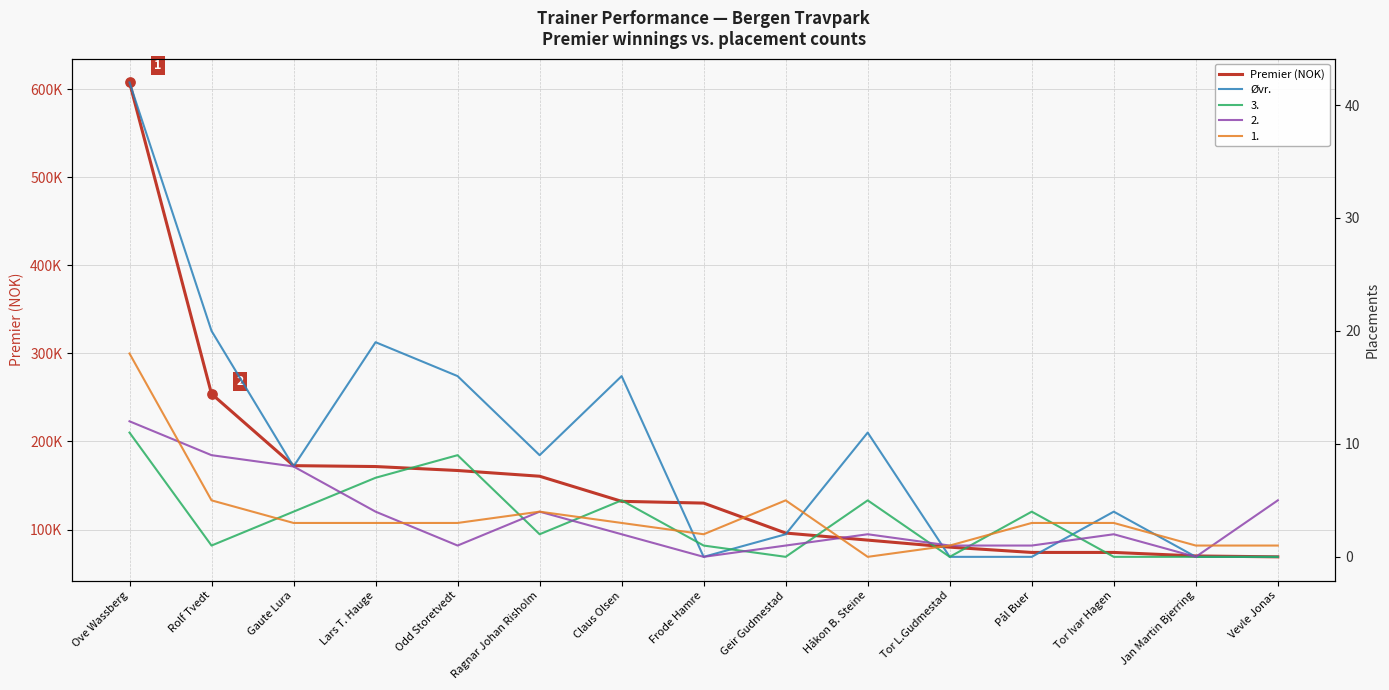

Which series has the largest Y range (max minus min)?

Premier (NOK)